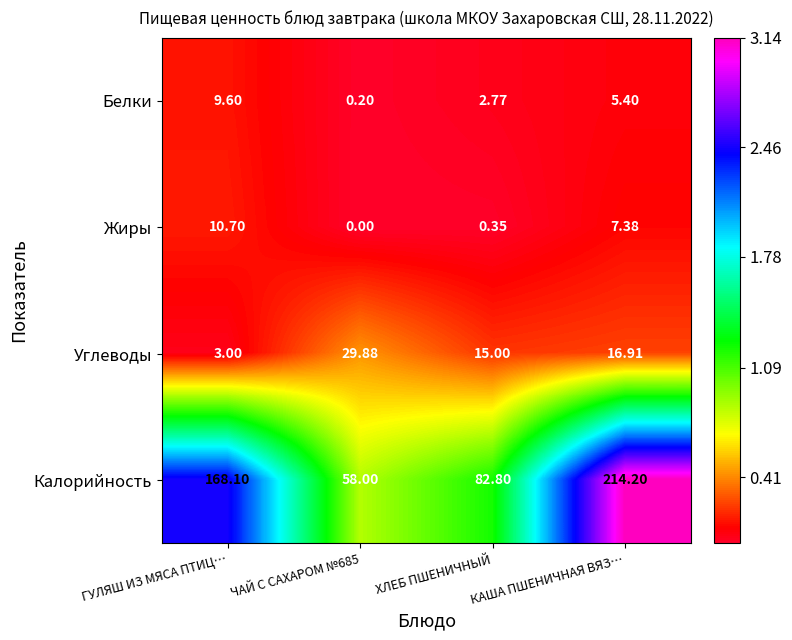

Rank the series at ХЛЕБ ПШЕНИЧНЫЙ from lowest to highest value.

Жиры, Белки, Углеводы, Калорийность